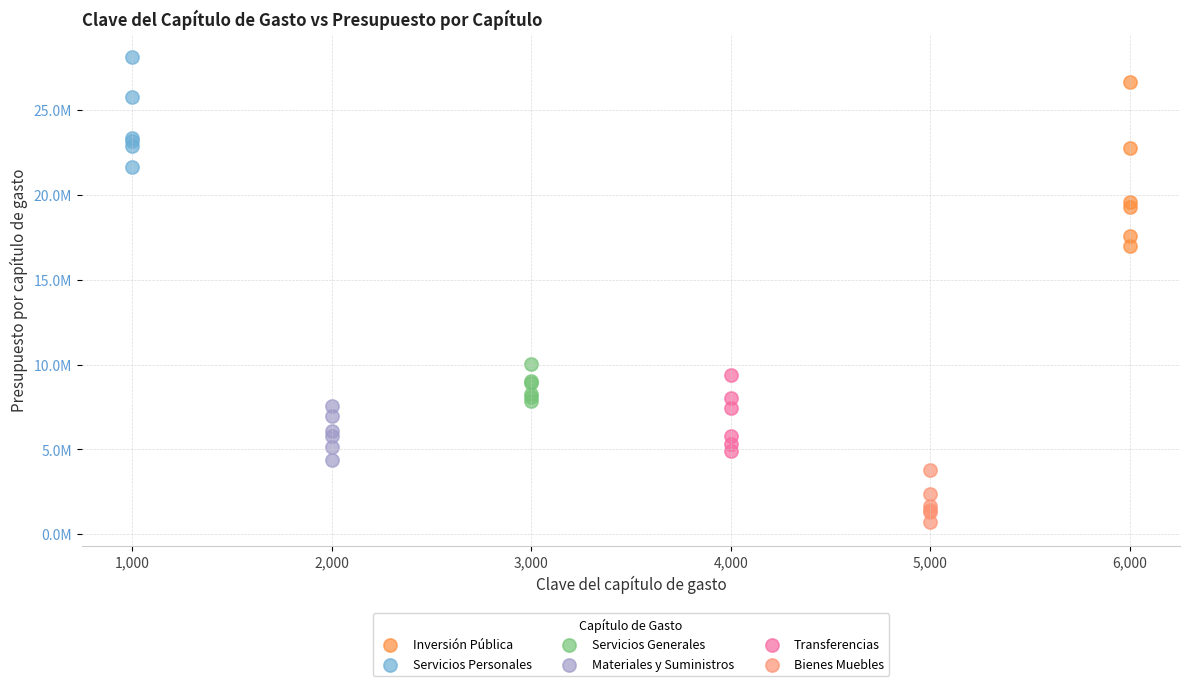

Which series has the widest spread of Y values?

Inversión Pública